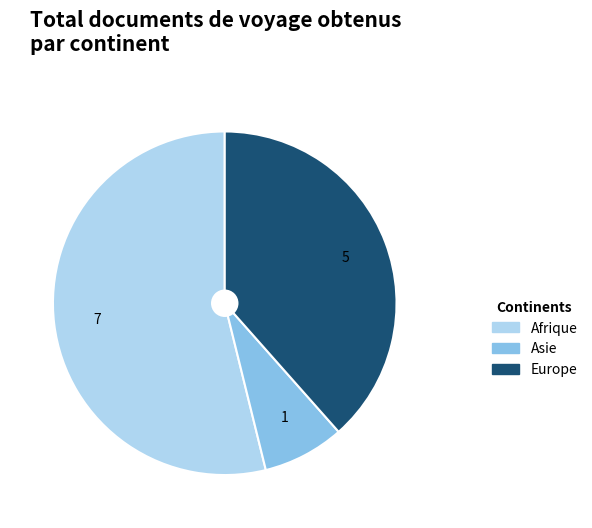

Does Afrique represent more than half of the total?

Yes